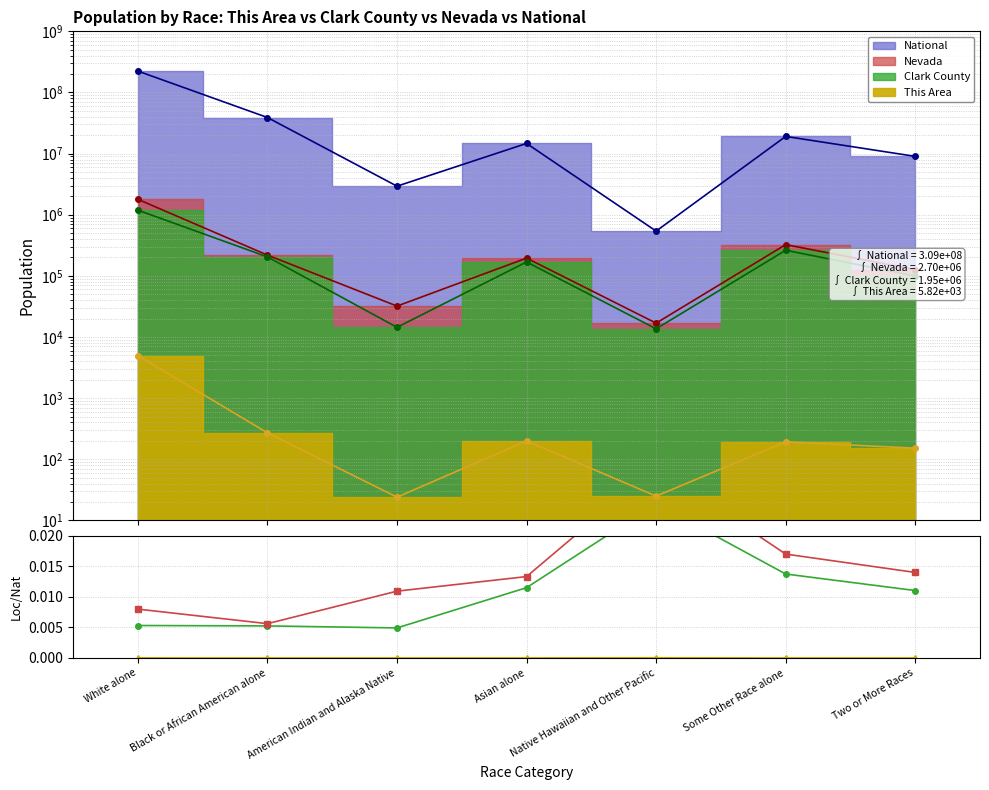

What position from the left is White alone?

1